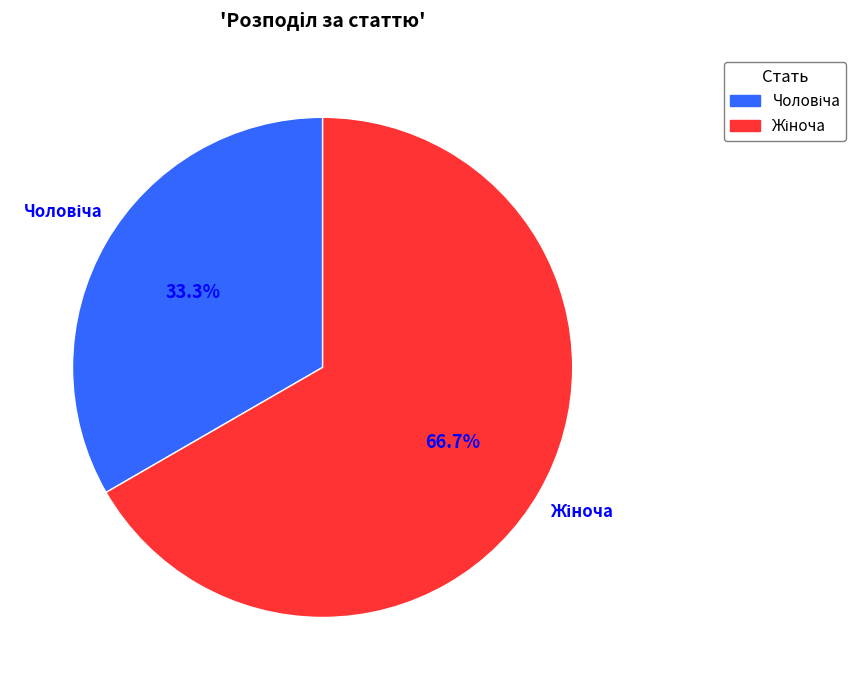

Is there a majority slice in this chart?

Yes